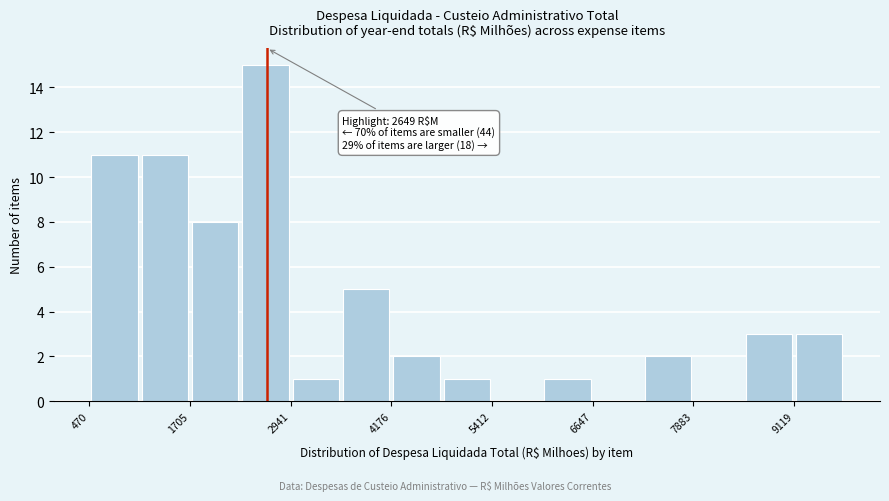

Read against the x-axis, roughly where is the centre of the tallest bar?

2600